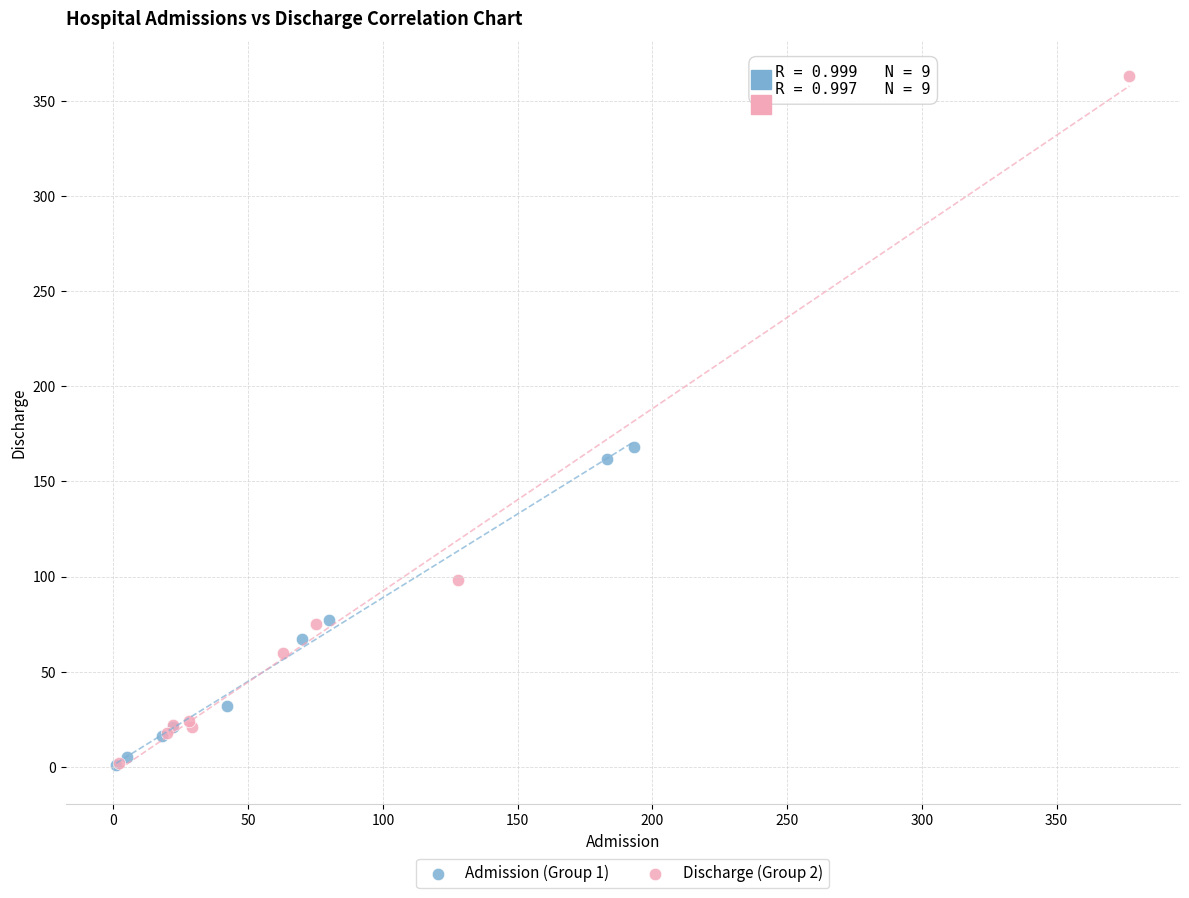

Which series reaches the maximum Y coordinate?

Discharge (Group 2)